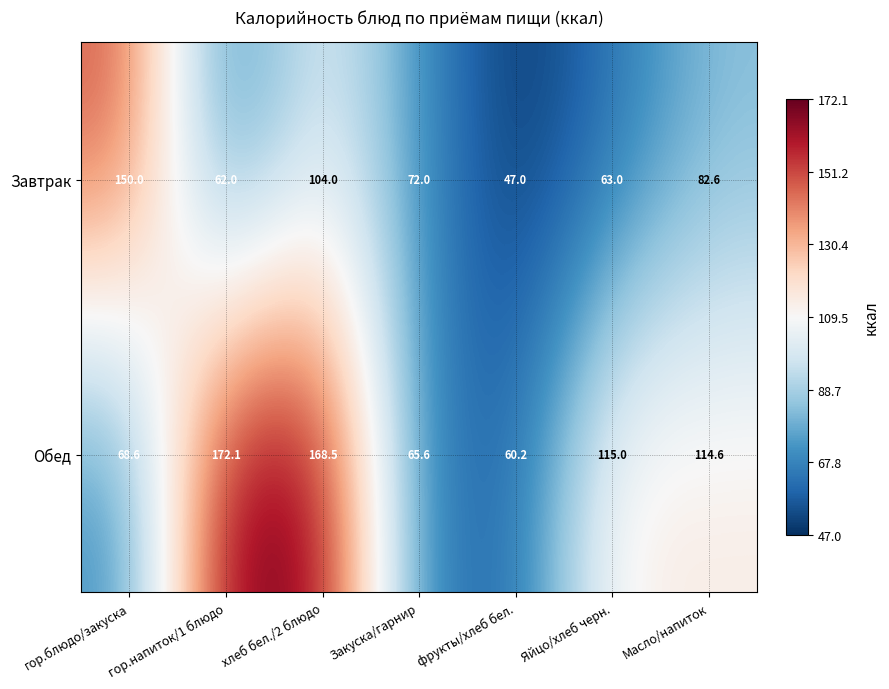

What is the average value of the Обед series?

109.2